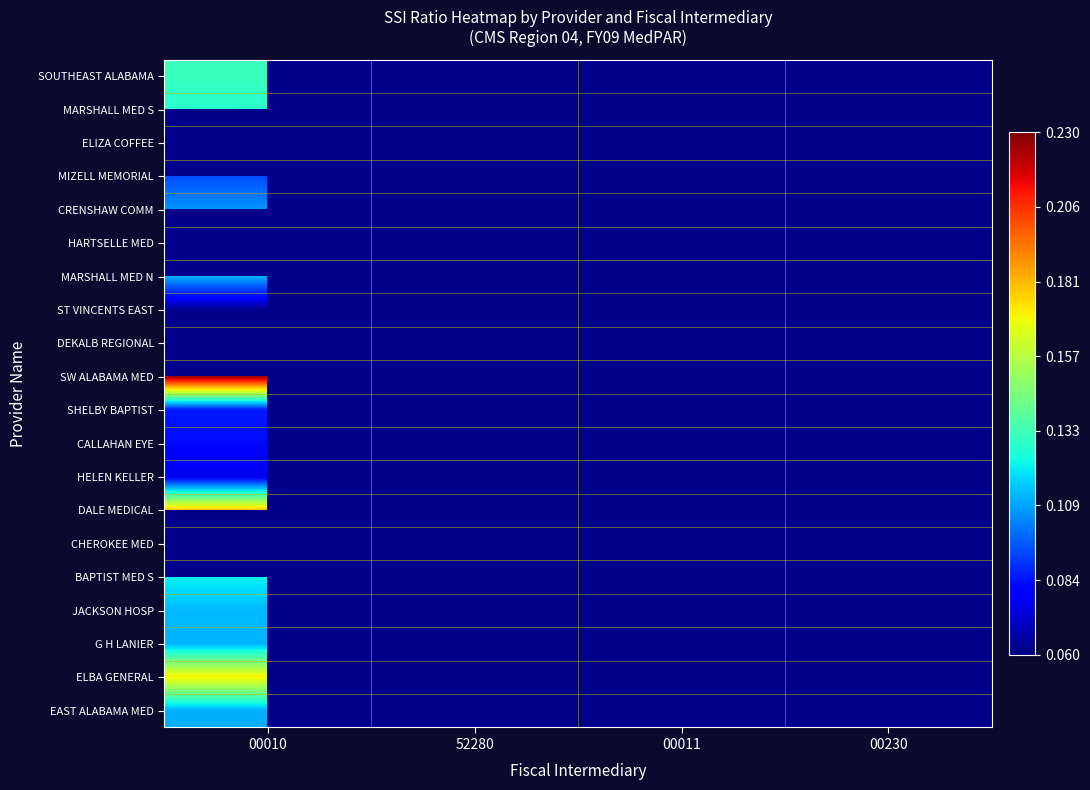

At 52280, list the series in order from largest to smallest.

SOUTHEAST ALABAMA, MARSHALL MED S, ELIZA COFFEE, MIZELL MEMORIAL, CRENSHAW COMM, HARTSELLE MED, MARSHALL MED N, ST VINCENTS EAST, DEKALB REGIONAL, SW ALABAMA MED, SHELBY BAPTIST, CALLAHAN EYE, HELEN KELLER, DALE MEDICAL, CHEROKEE MED, BAPTIST MED S, JACKSON HOSP, G H LANIER, ELBA GENERAL, EAST ALABAMA MED